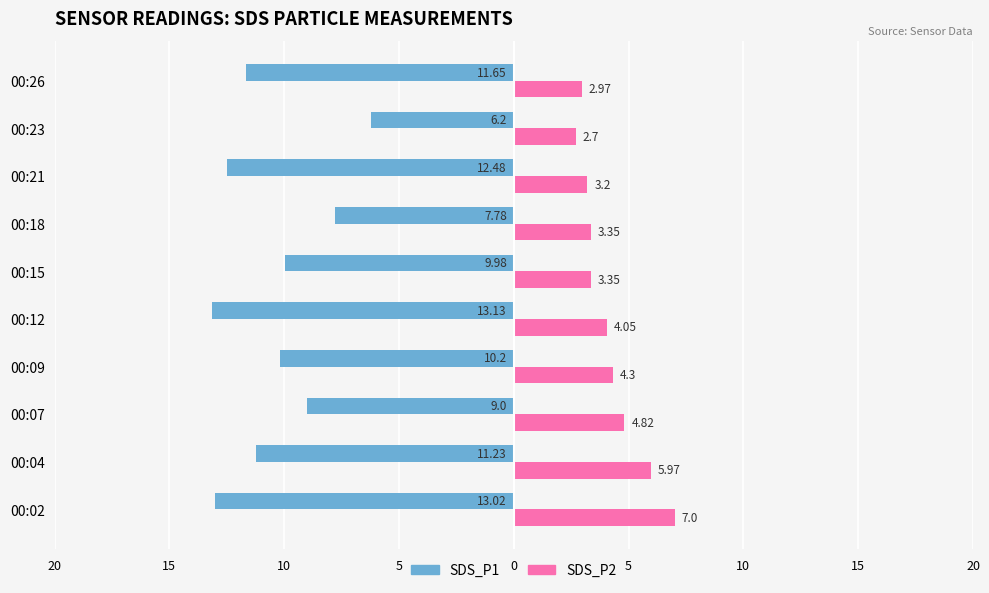

How many groups of bars are there?

10